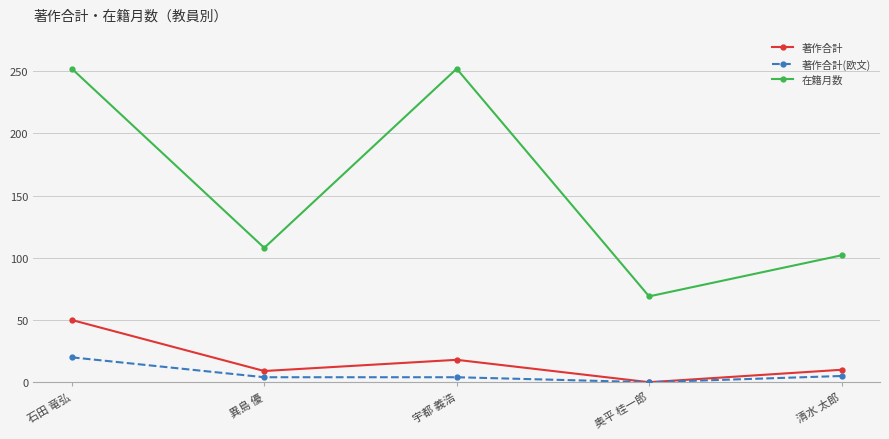

Where does the 著作合計 series first go above 10?

石田 竜弘